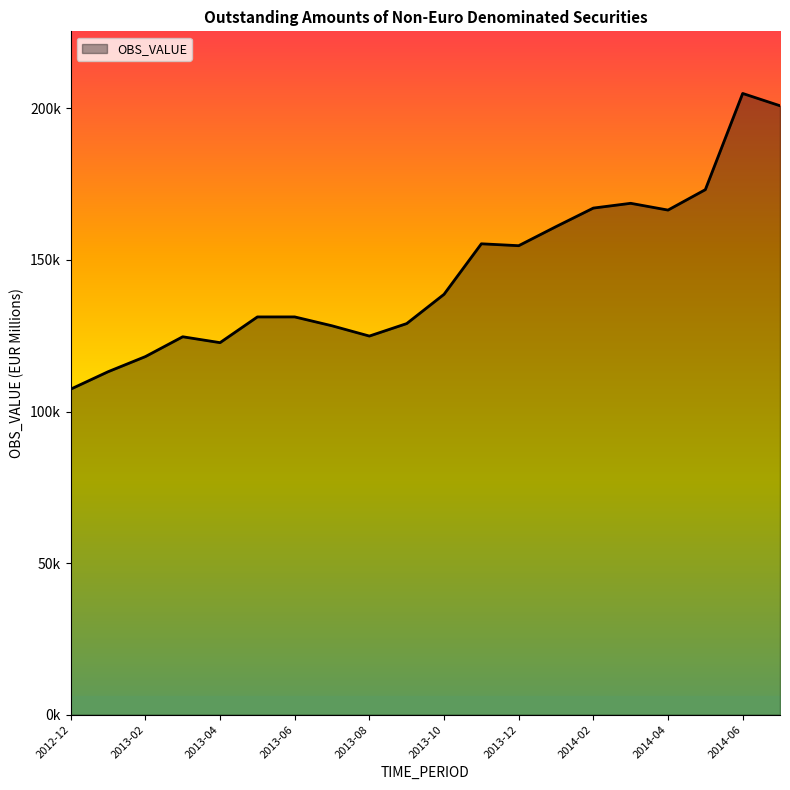

At which category does the chart reach its minimum across all series?

2012-12